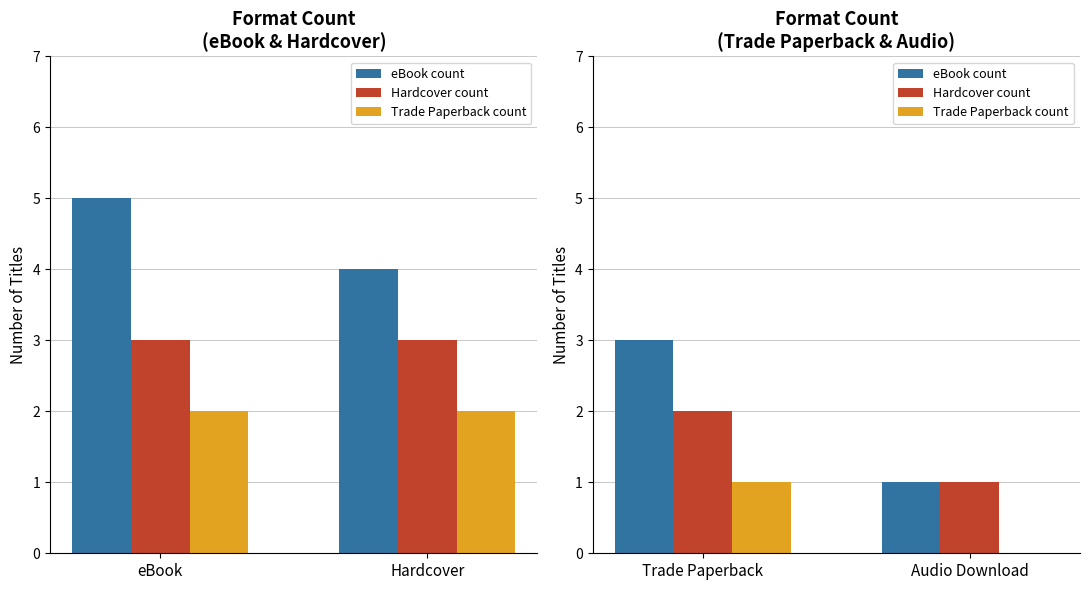

At which category is the sum across all series the highest?

Trade Paperback